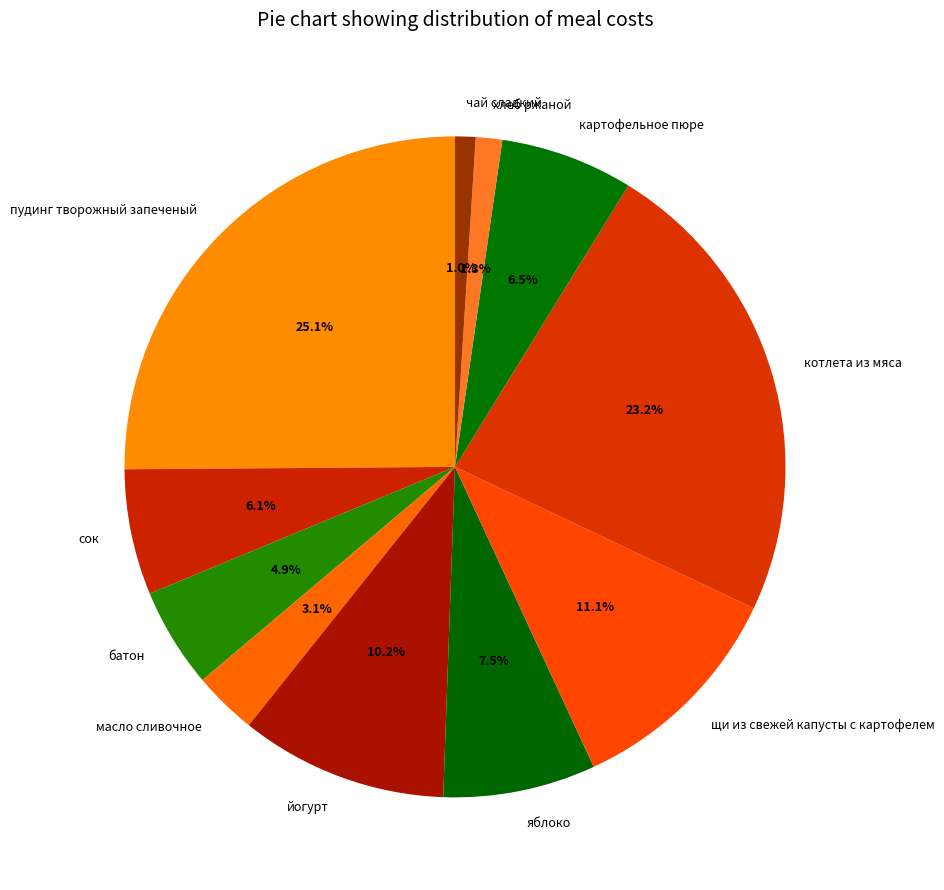

Which category has the biggest portion of the pie?

пудинг творожный запеченый